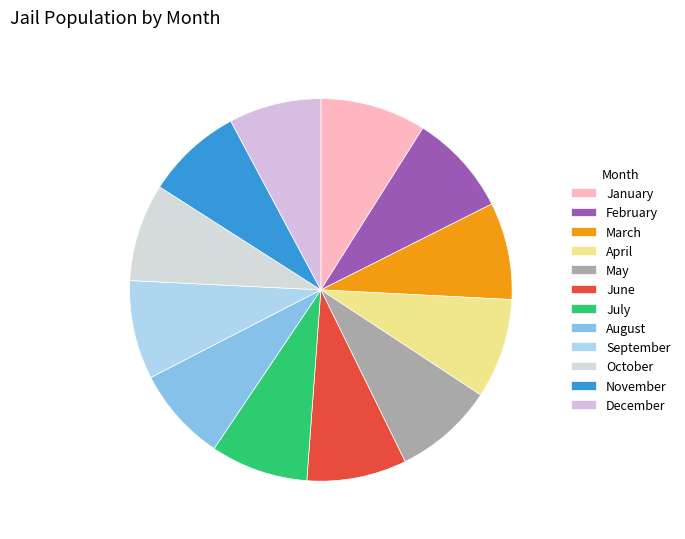

The October slice represents 8% of the pie. True or false?

True